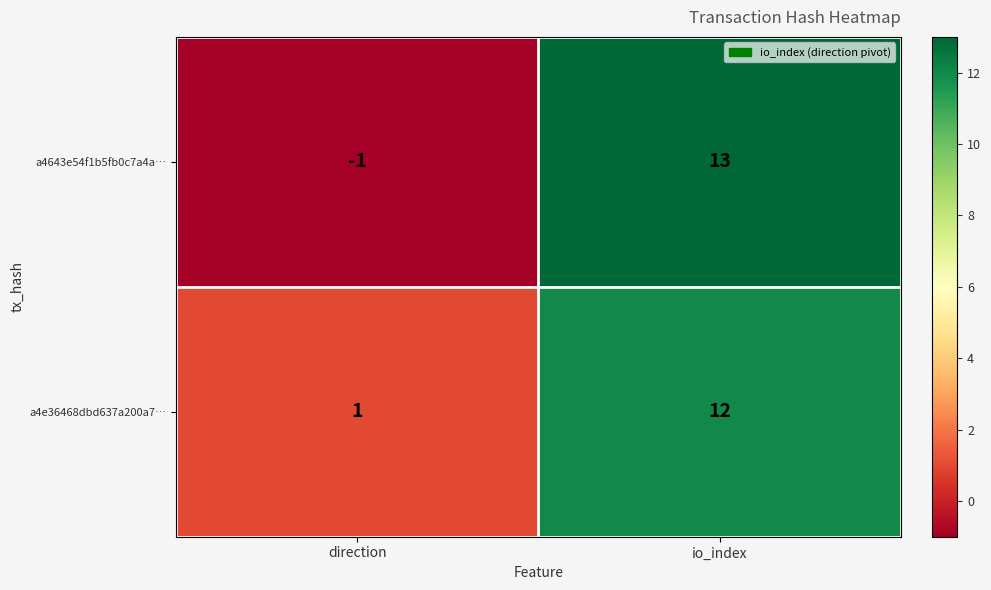

Which label corresponds to the smallest value in the chart?

direction